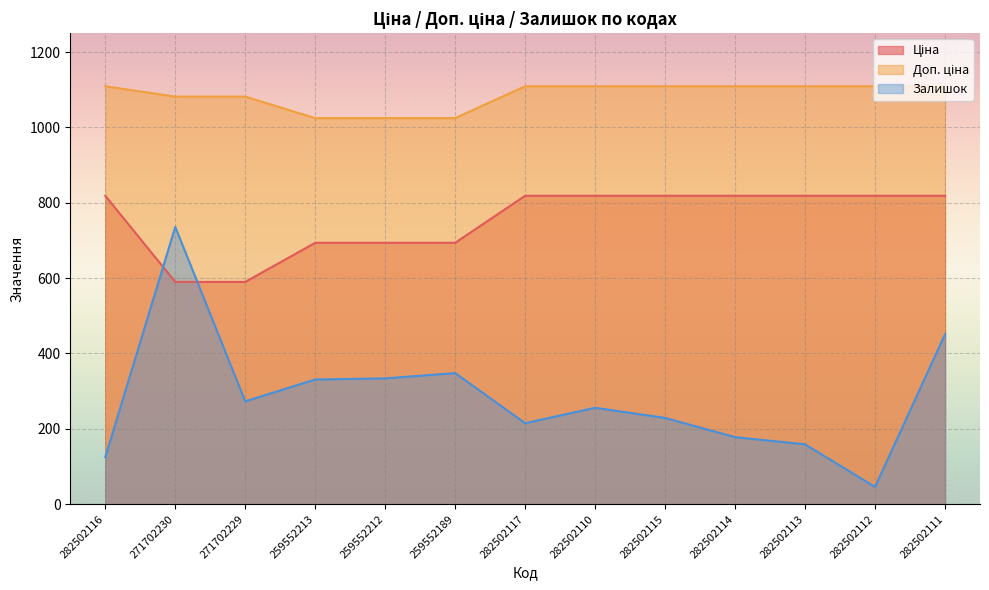

Reading right to left, transcribe all the data shown in this chart.

Ціна: 282502111=818.5	282502112=818.5	282502113=818.5	282502114=818.5	282502115=818.5	282502110=818.5	282502117=818.5	259552189=693.7	259552212=693.7	259552213=693.7	271702229=589.9	271702230=589.9	282502116=818.5
Доп. ціна: 282502111=1109.2	282502112=1109.2	282502113=1109.2	282502114=1109.2	282502115=1109.2	282502110=1109.2	282502117=1109.2	259552189=1024.6	259552212=1024.6	259552213=1024.6	271702229=1081.7	271702230=1081.7	282502116=1109.2
Залишок: 282502111=451.0	282502112=46.0	282502113=159.0	282502114=178.0	282502115=229.0	282502110=256.0	282502117=215.0	259552189=348.0	259552212=334.0	259552213=331.0	271702229=273.0	271702230=736.0	282502116=125.0